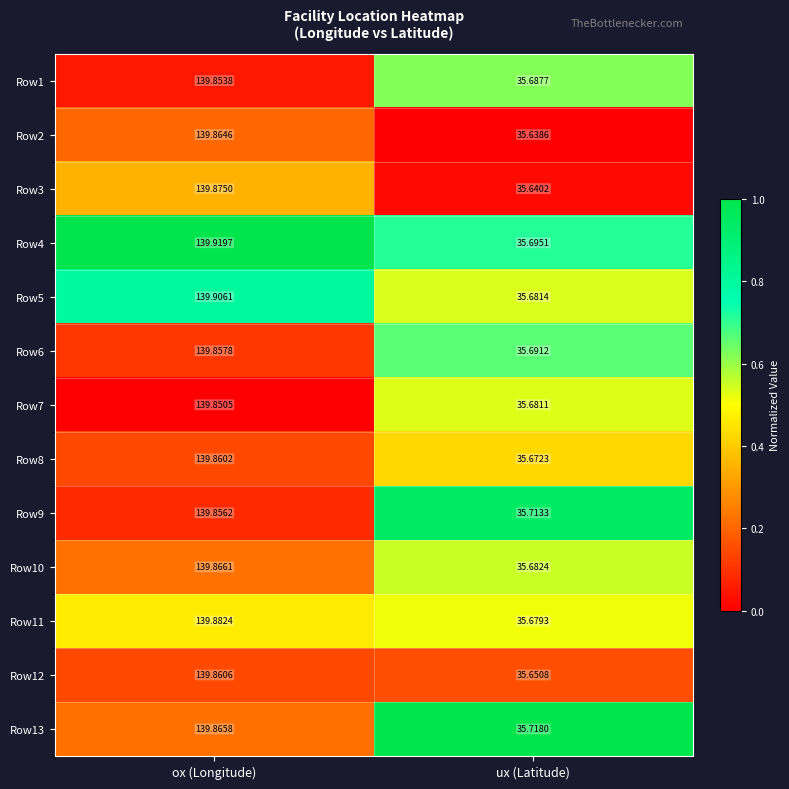

Which category has the highest value across all series?

ox (Longitude)